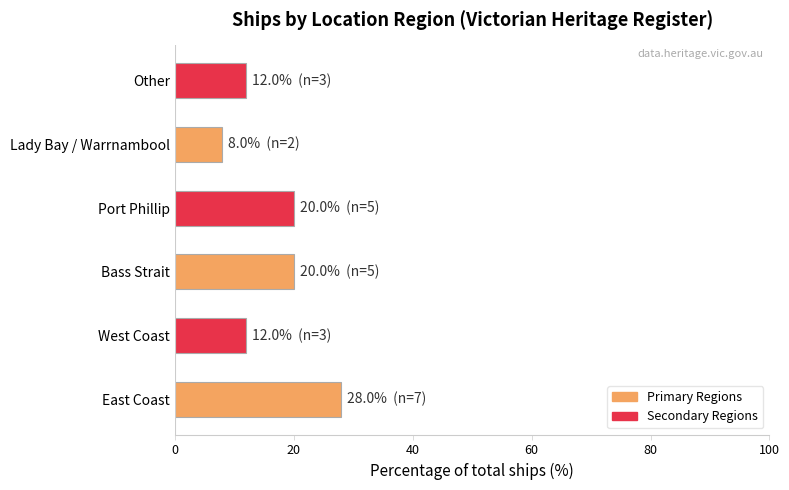

Count the number of categories in the chart.

6